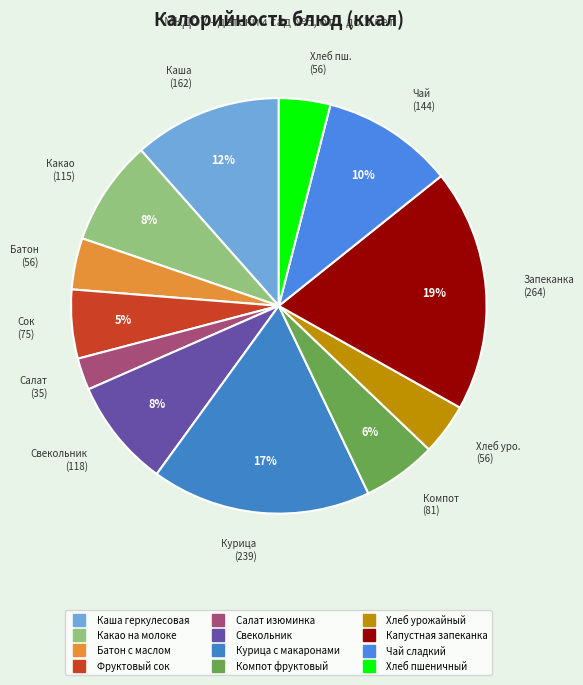

What portion of the pie excludes Хлеб пшеничный?

96.0%